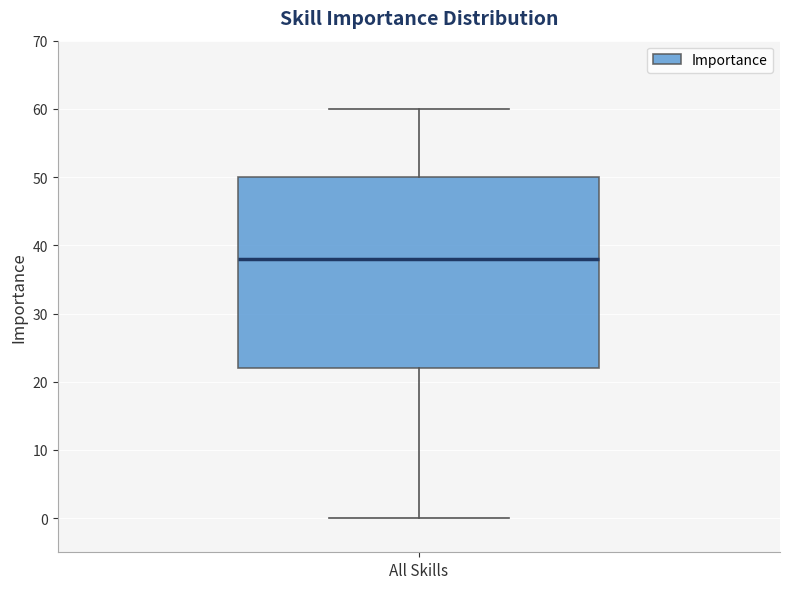

Transcribe this box plot: give where the median line is, the range the box spans, and where the two whiskers end, as read against the y-axis. The values are not printed on the chart, so give them approximately, as read against the axis.

median 38, box 22 to 50, whiskers 0 to 60